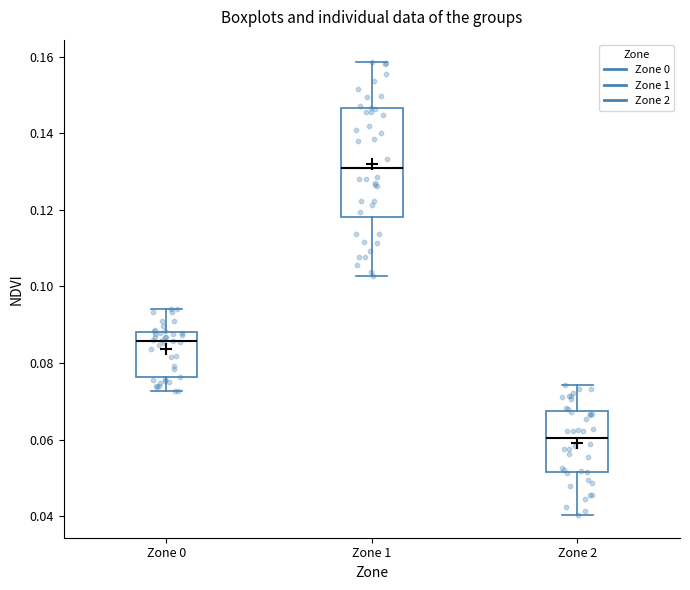

Which box has the lowest median line?

Zone 2